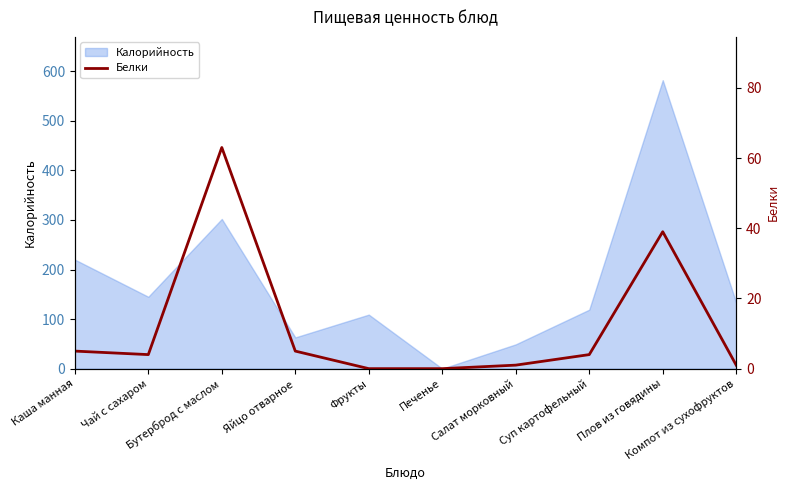

True or false: the data shows 1 at Чай с сахаром.

False